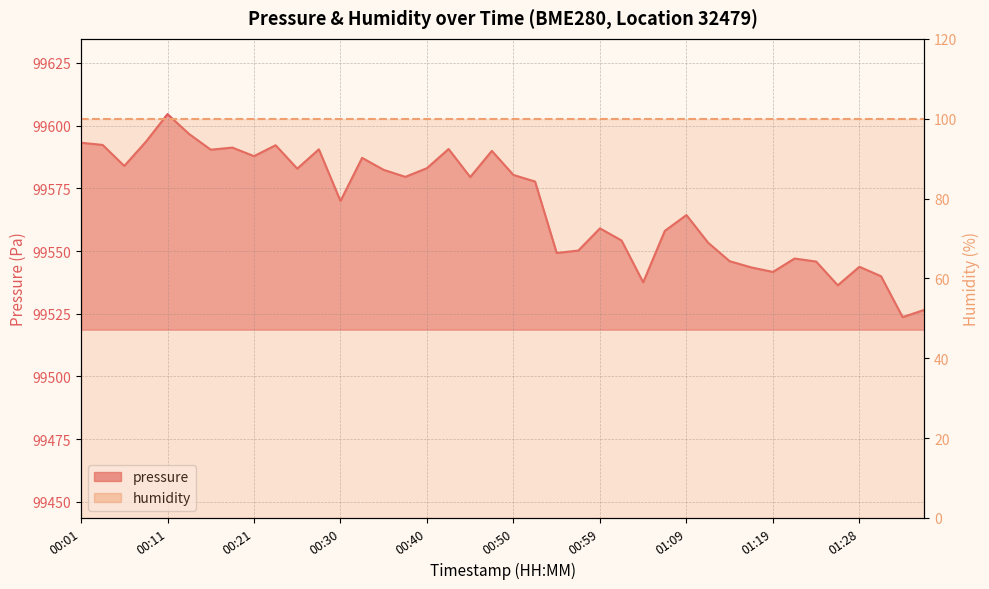

Rank the categories by value from highest to lowest.

00:11, 00:13, 00:08, 00:01, 00:04, 00:23, 00:18, 00:42, 00:28, 00:16, 00:47, 00:21, 00:33, 00:06, 00:40, 00:25, 00:35, 00:50, 00:38, 00:45, 00:52, 00:30, 01:09, 00:59, 01:07, 01:02, 01:11, 00:57, 00:55, 01:21, 01:14, 01:24, 01:28, 01:16, 01:19, 01:31, 01:04, 01:26, 01:36, 01:33